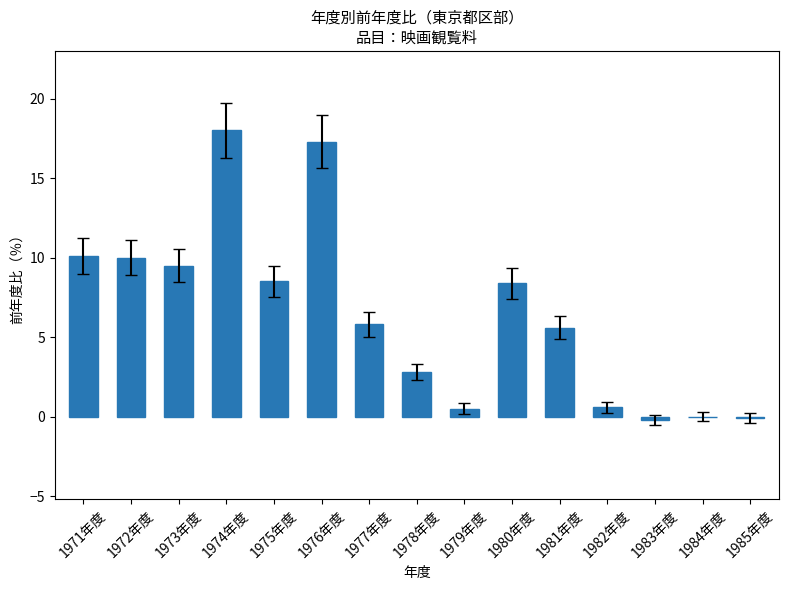

Does the chart contain stacked bars?

No